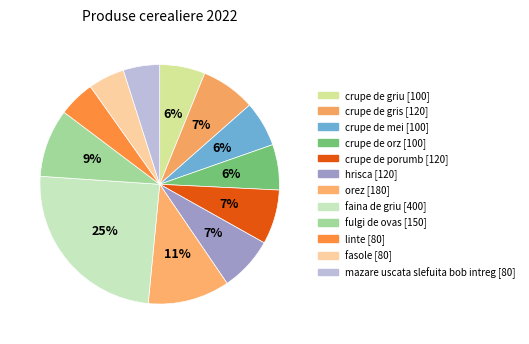

How many segments does this pie chart have?

12